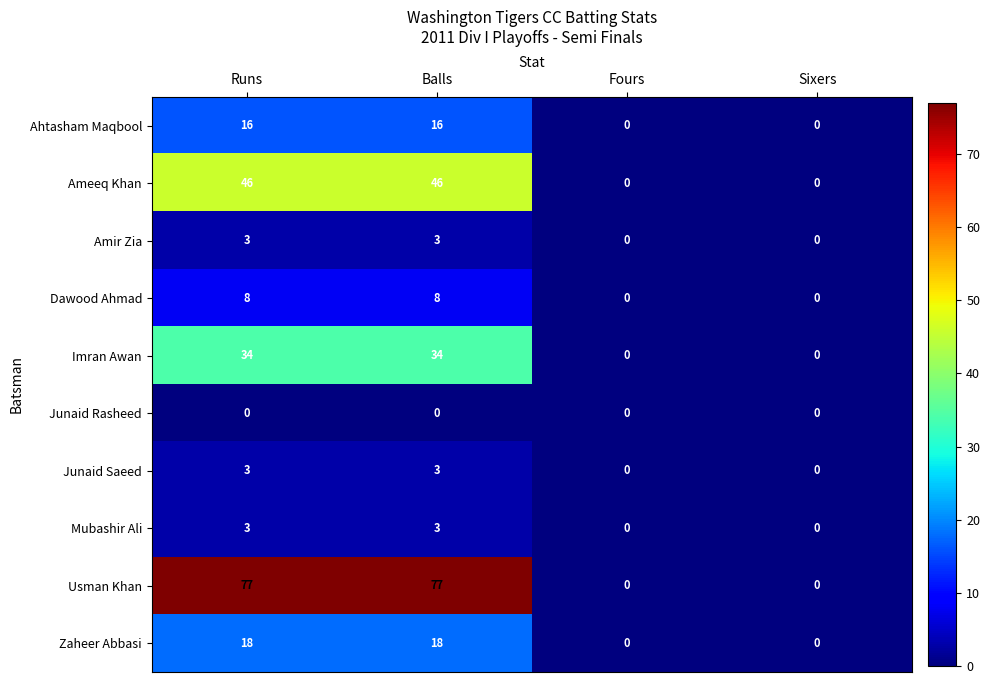

At how many categories does at least one series exceed 37?

2